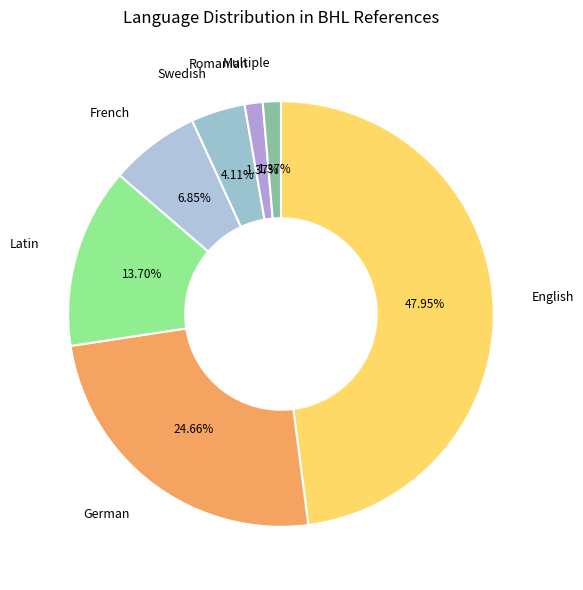

Which has a higher value, Multiple or French?

French